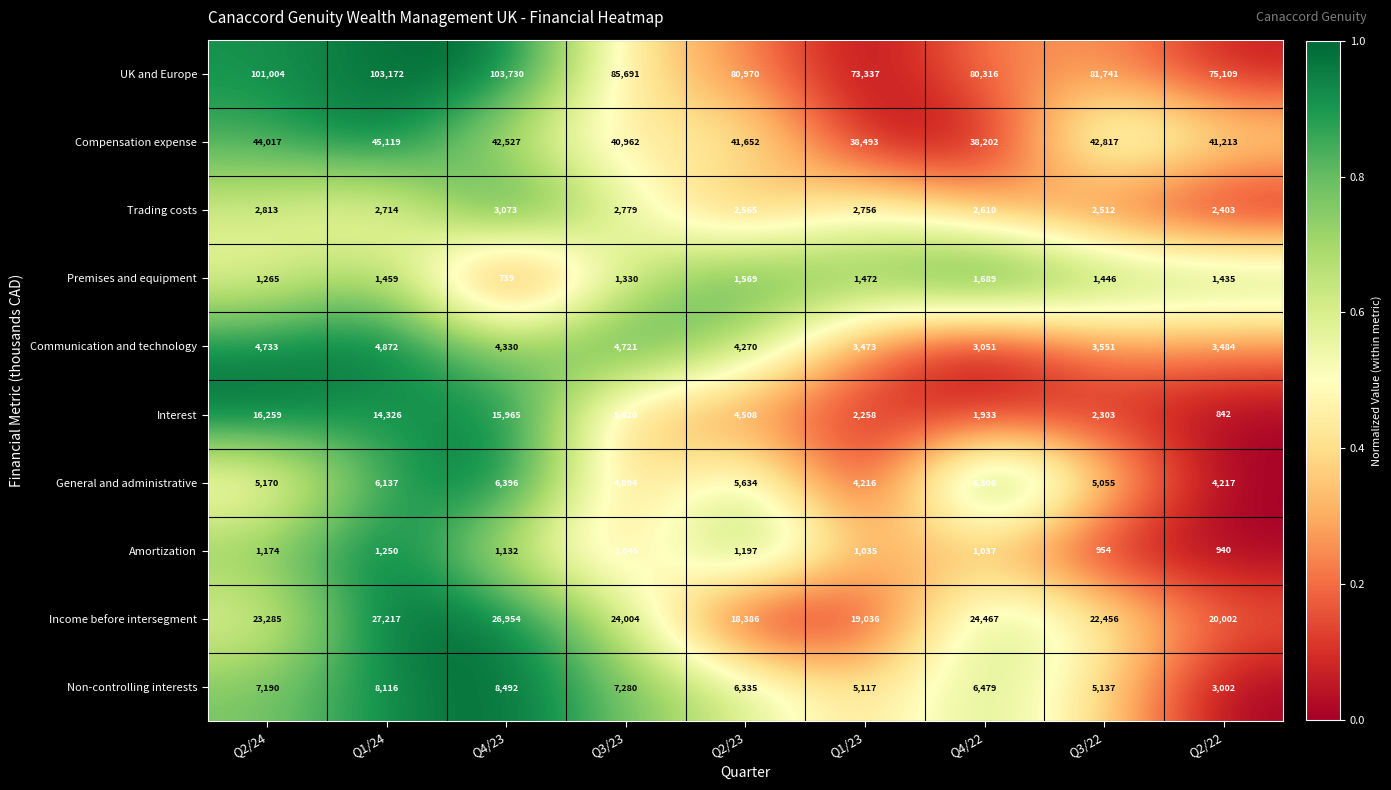

True or false: UK and Europe has a value of 73337 at Q1/23.

True